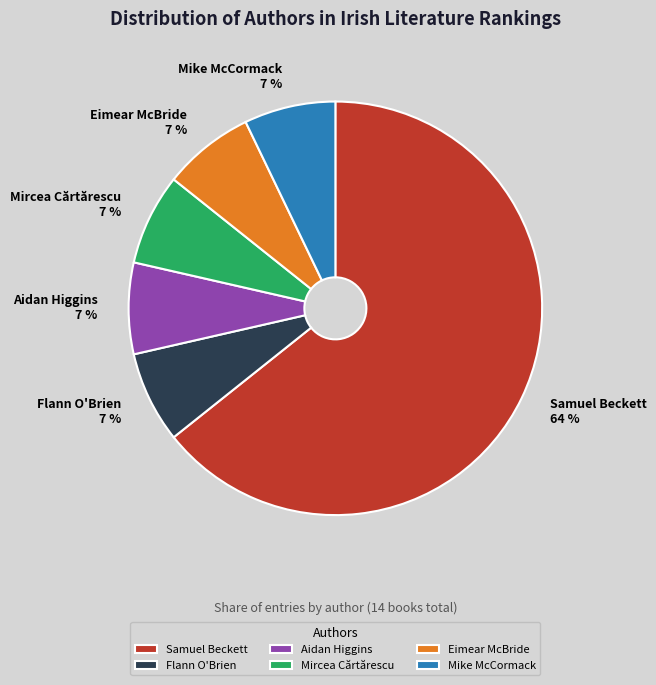

To the nearest percent, what percentage of the pie is Flann O'Brien?

7%